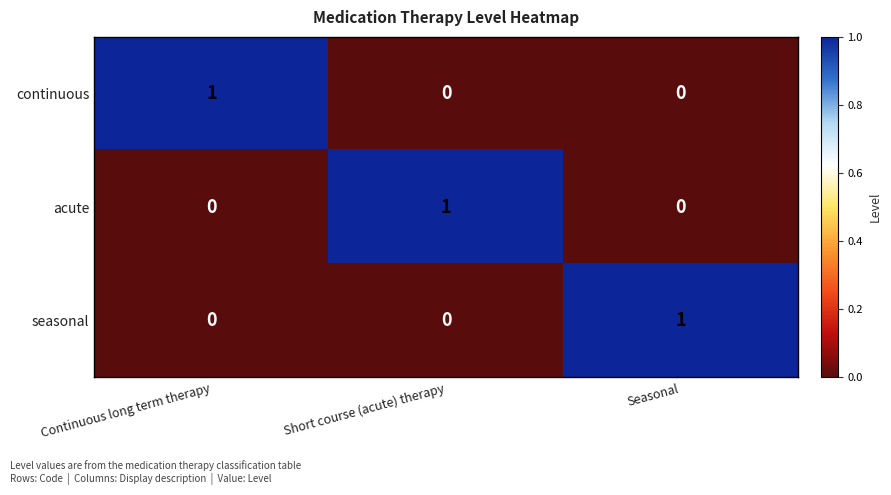

How many continuous values are between 0 and 1?

3